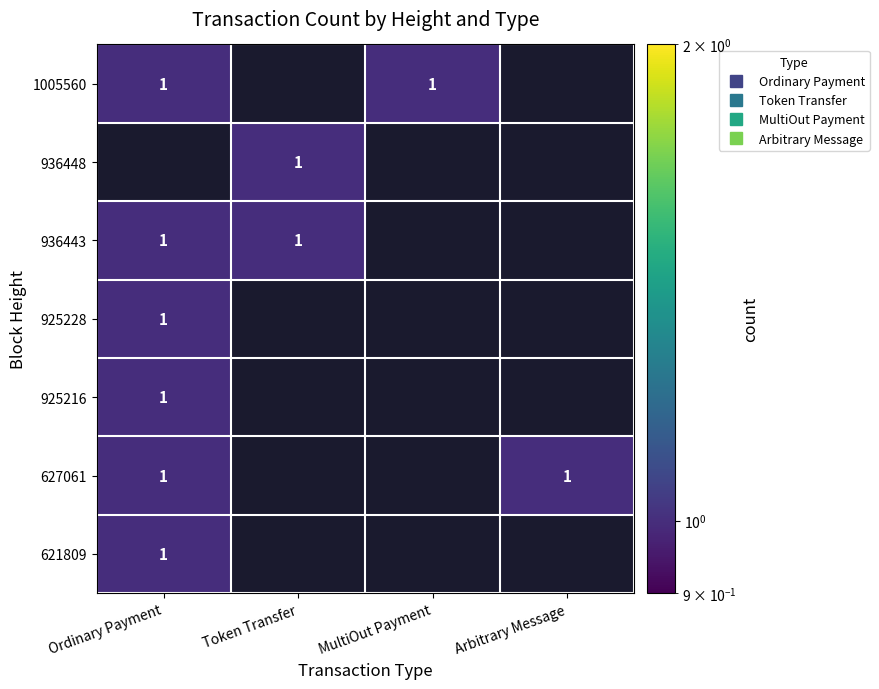

At which label is 925228 closest to 0?

Token Transfer